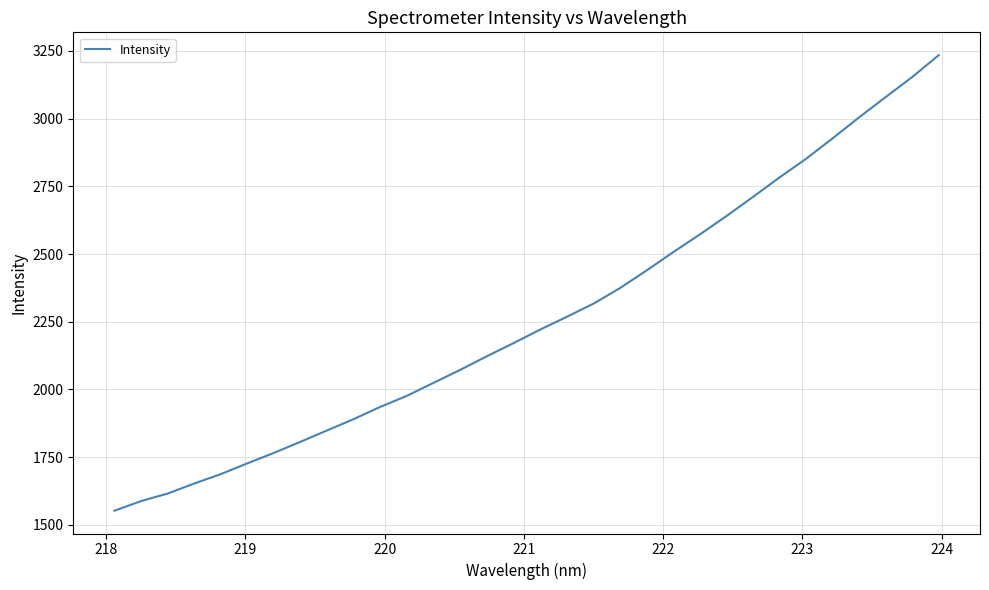

Count the number of values greater than 2221.

16